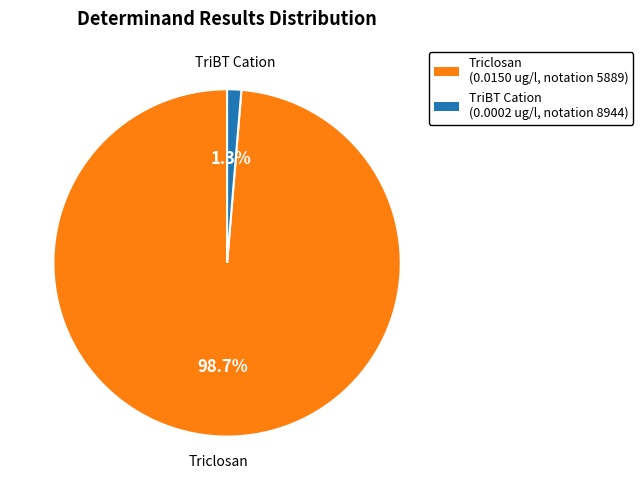

Rank the categories by value from lowest to highest.

TriBT Cation, Triclosan